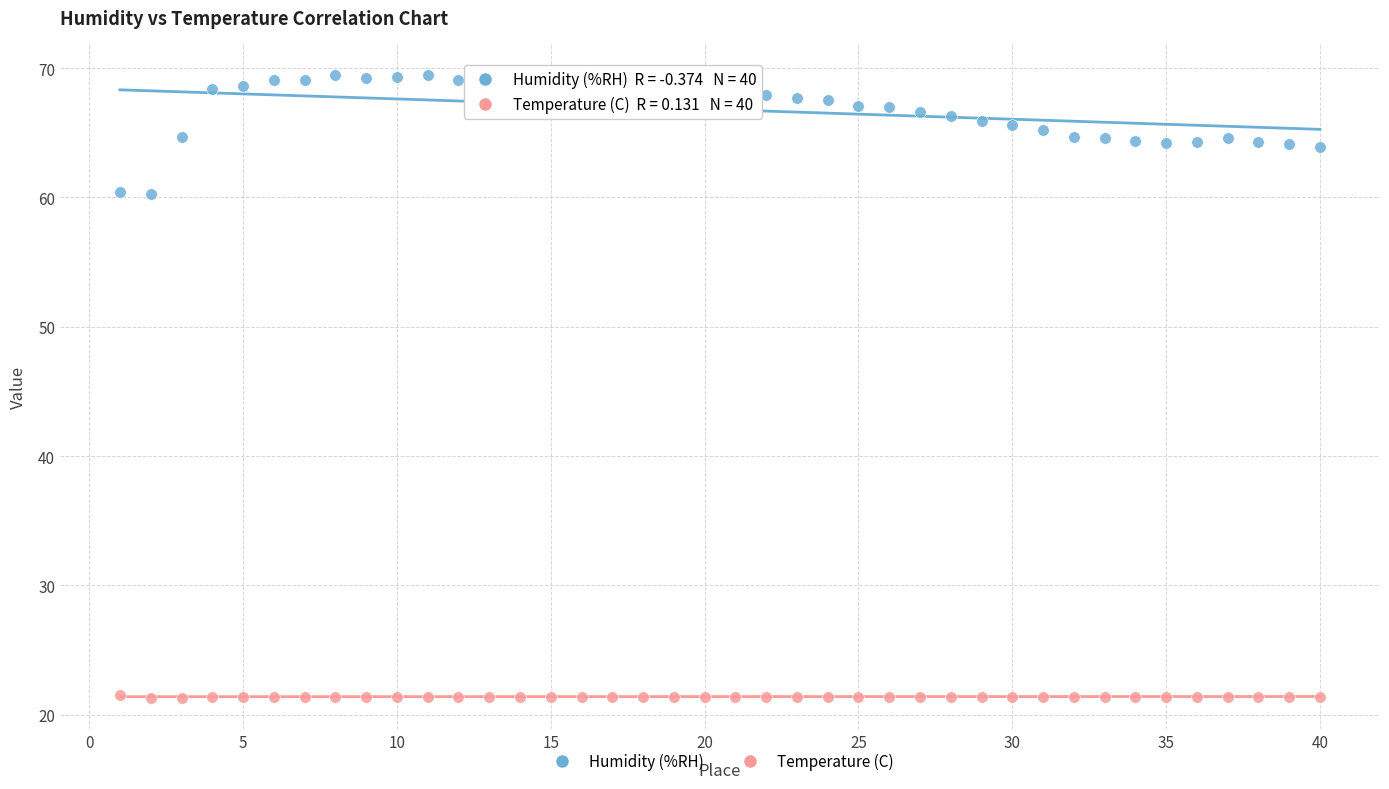

Which series reaches the minimum Y coordinate?

Temperature (C)